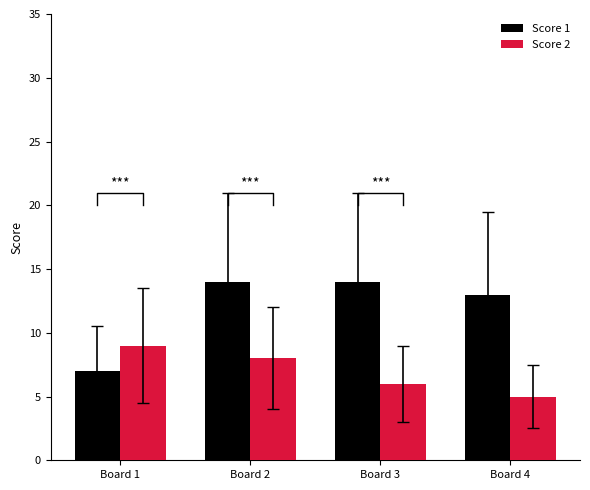

What are all the series names shown in the legend?

Score 1, Score 2